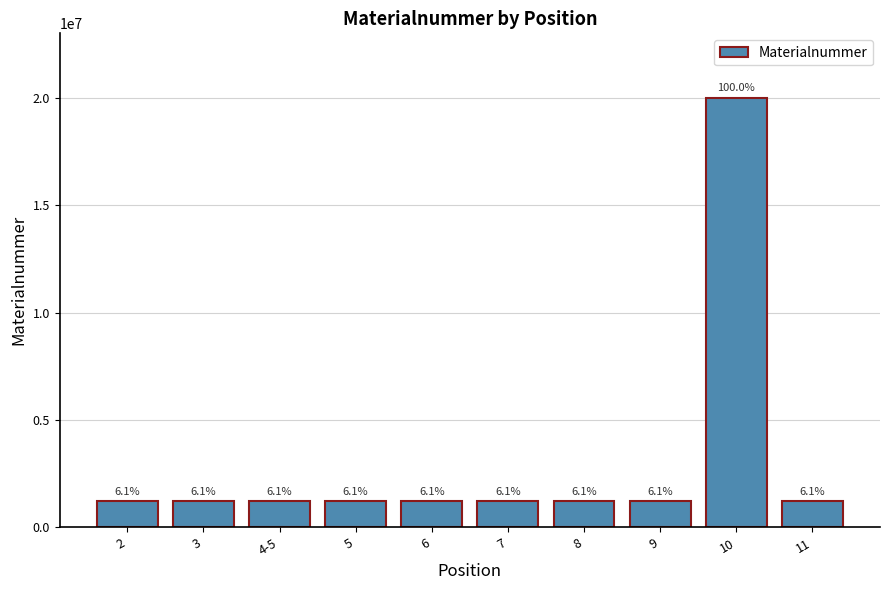

Does the chart contain any negative values?

No